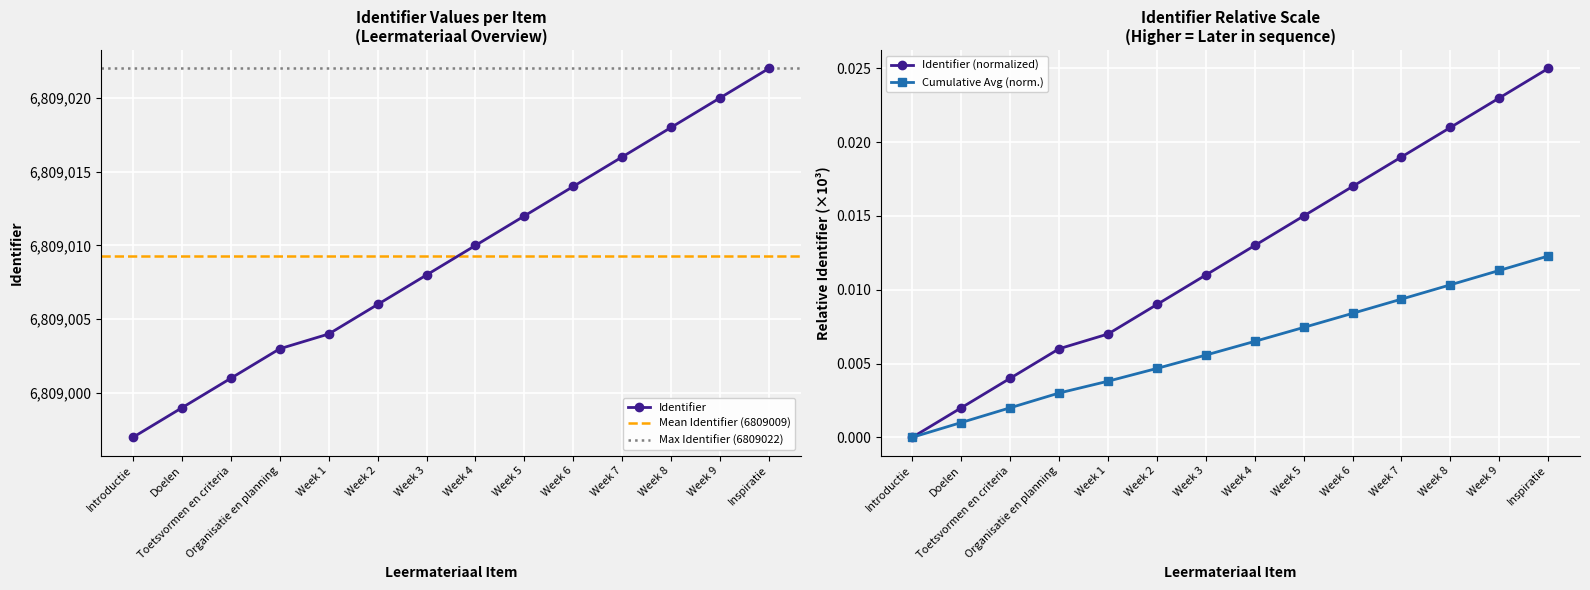

Approximately how many times larger is the value at Week 1 compared to Week 9?

1.0